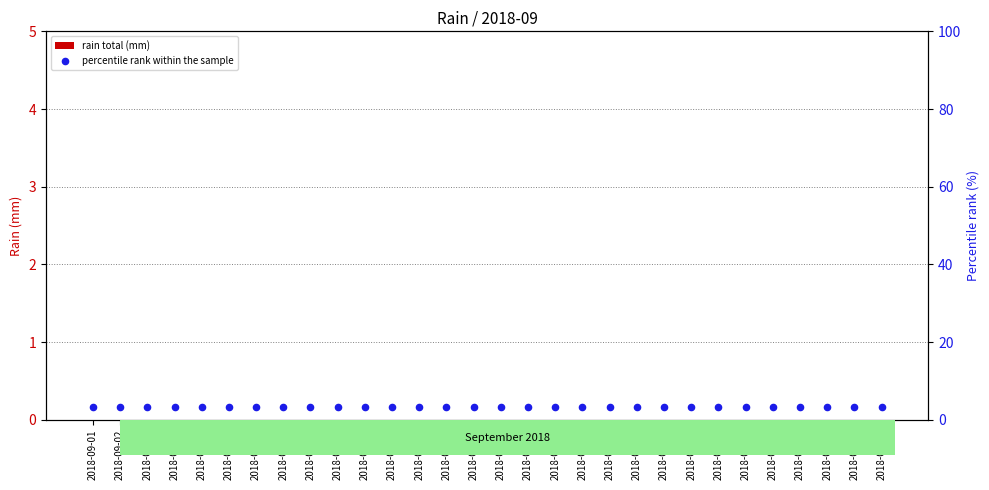

What are all the series names shown in the legend?

rain total (mm), percentile rank within the sample